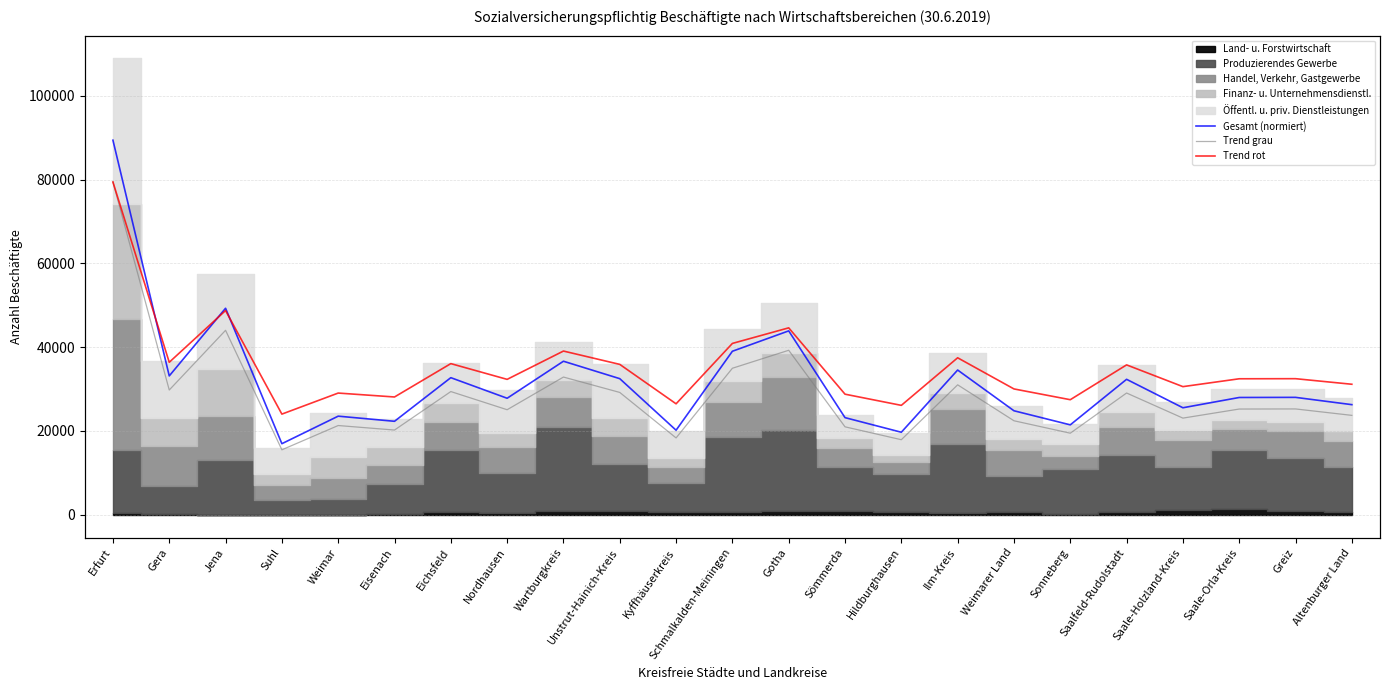

Between Jena and Nordhausen, which is larger?

Jena